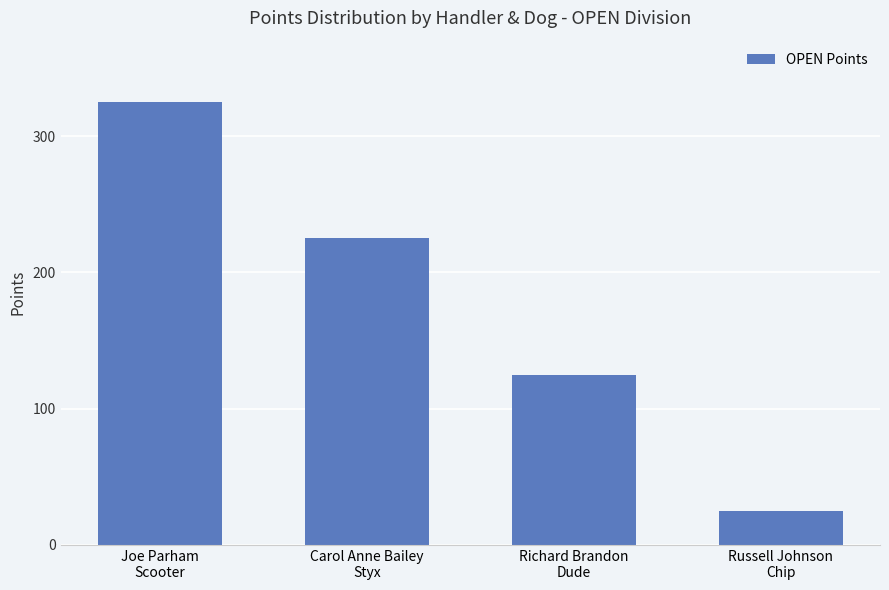

Which label corresponds to the largest value in the chart?

Joe Parham
Scooter